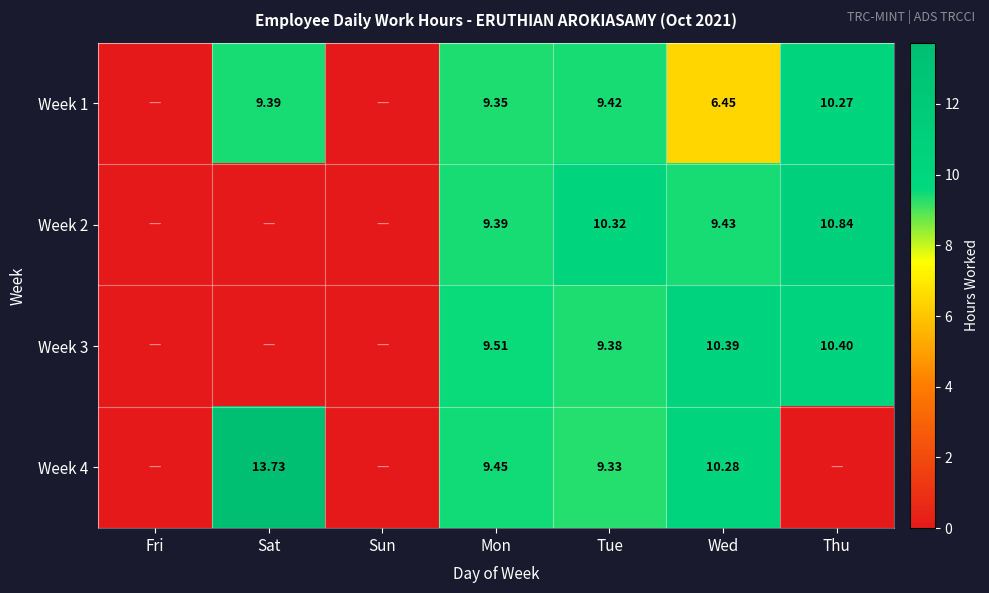

At which label is Week 3 closest to 5?

Tue